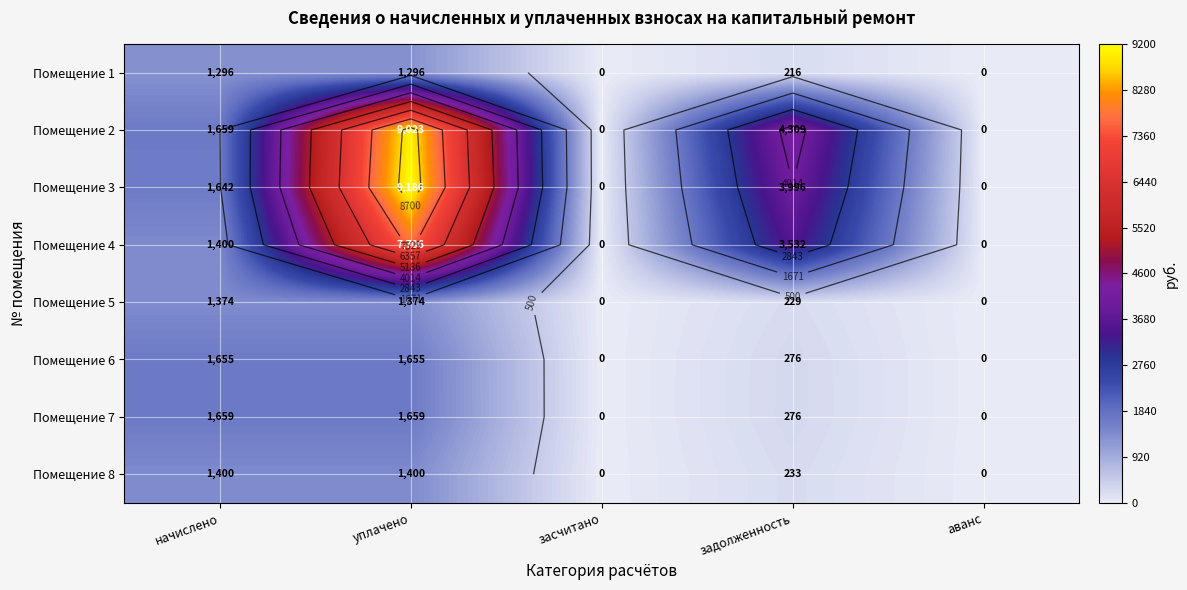

What is the difference between the Помещение 2 values at уплачено and аванс?

9022.5